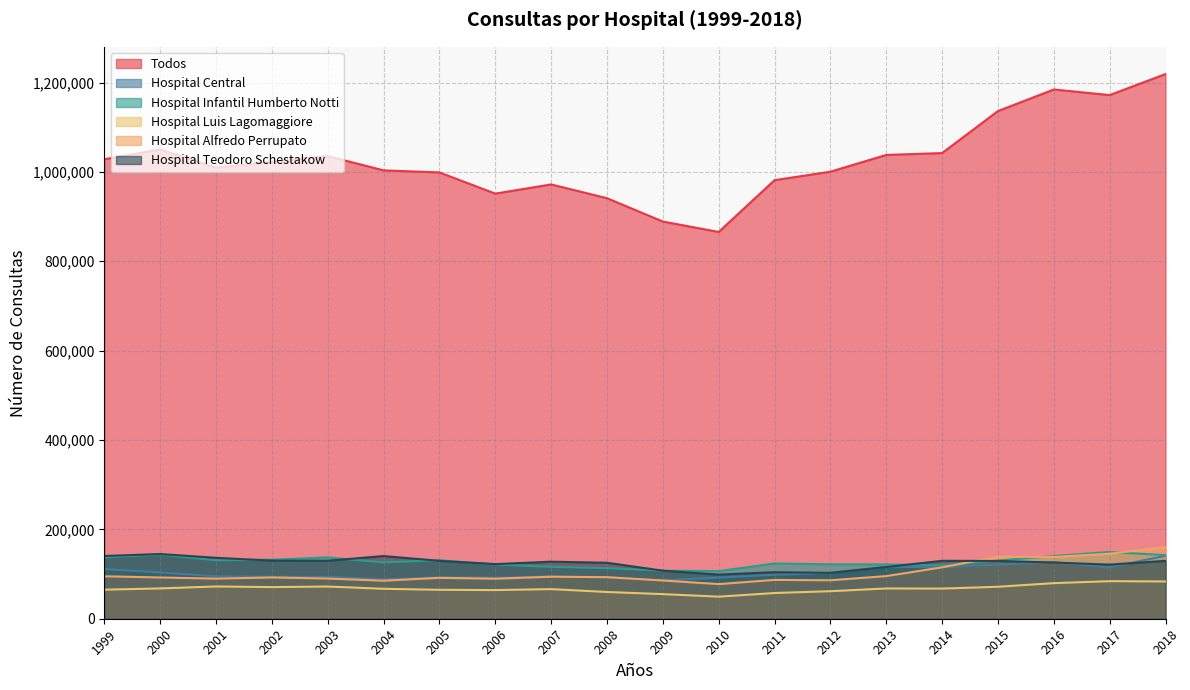

At which category is the sum across all series the highest?

2018